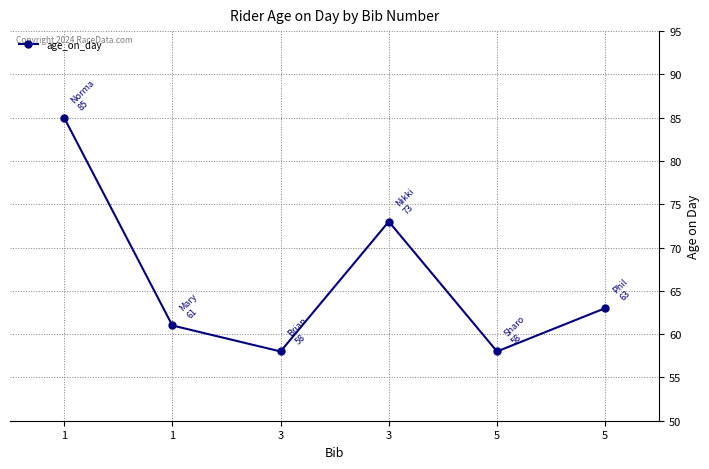

Does the chart have visible grid lines?

Yes